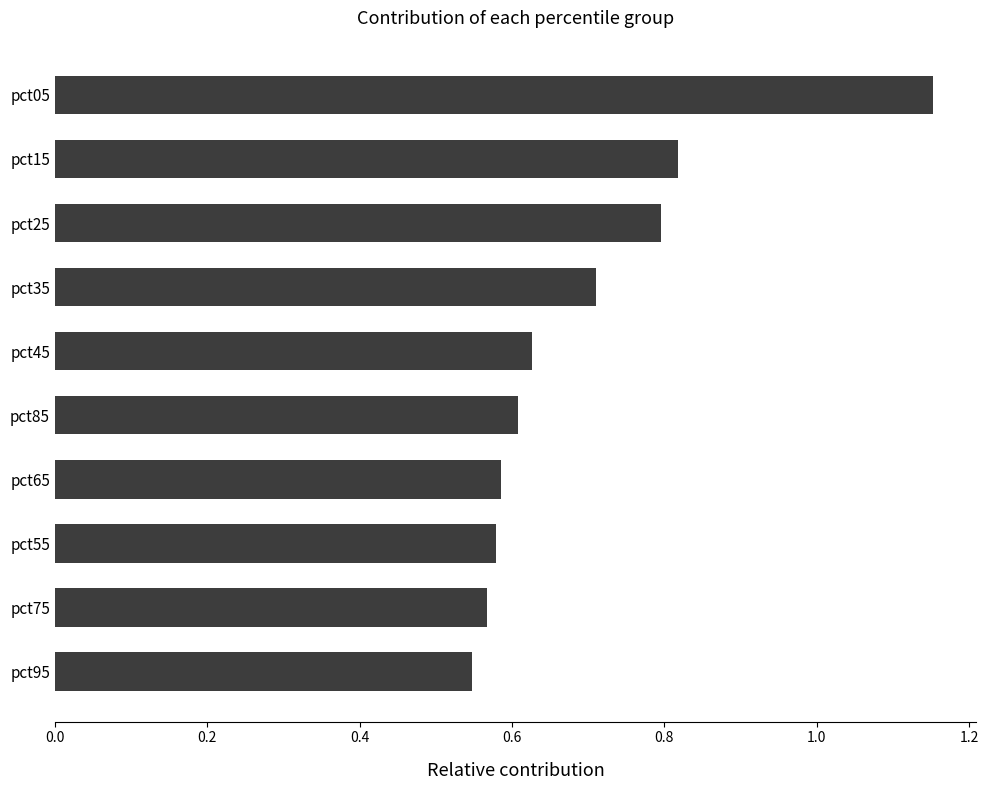

What is the difference between the second highest and minimum values?

0.3